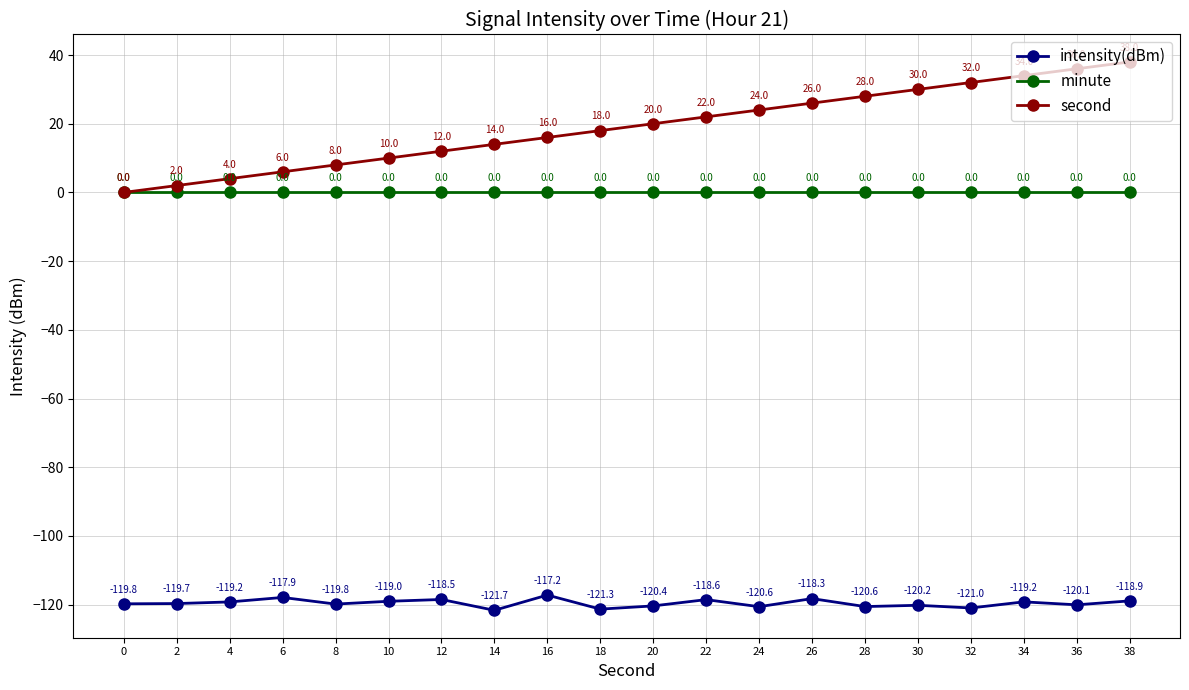

True or false: intensity(dBm) and minute intersect in this chart.

False